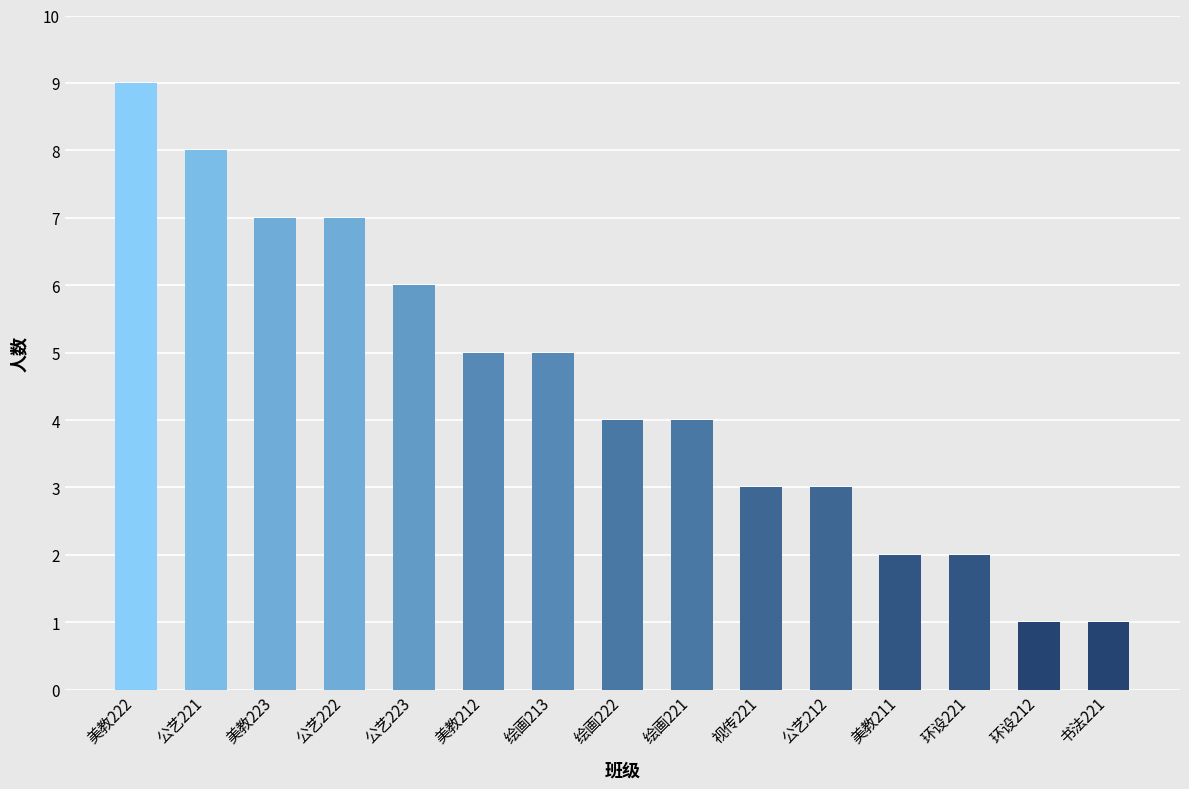

What is the sum of all values?

67